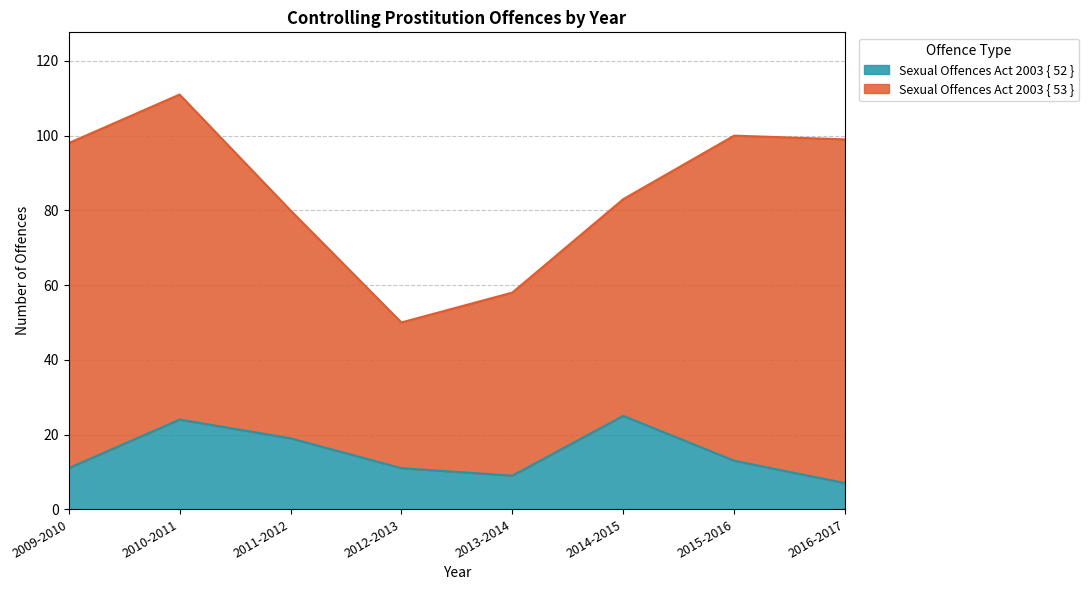

How many points are higher than both their immediate neighbors (excluding endpoints)?

2